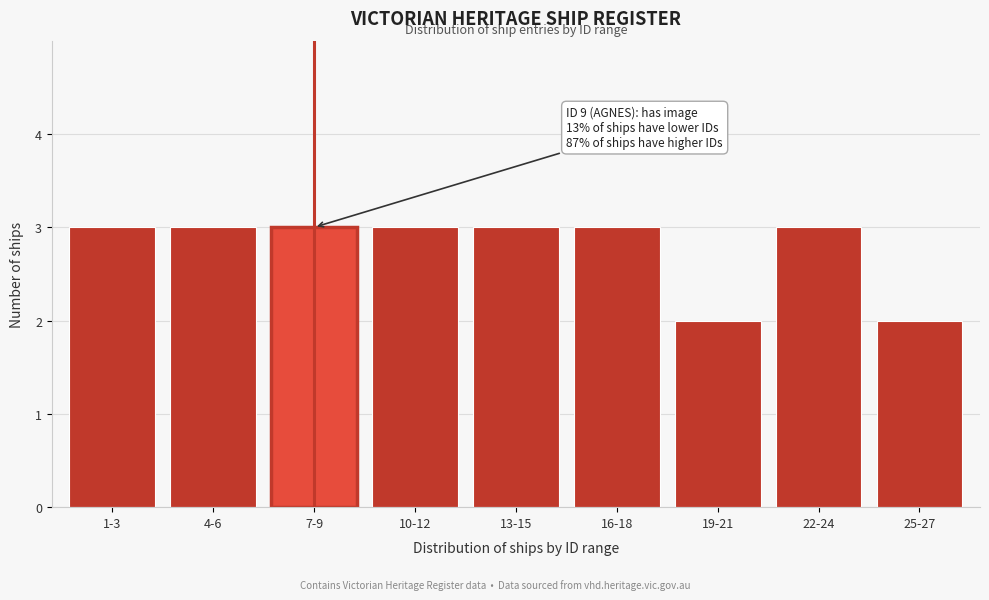

Reading left to right, extract all data points from this chart.

1-3=3	4-6=3	7-9=3	10-12=3	13-15=3	16-18=3	19-21=2	22-24=3	25-27=2